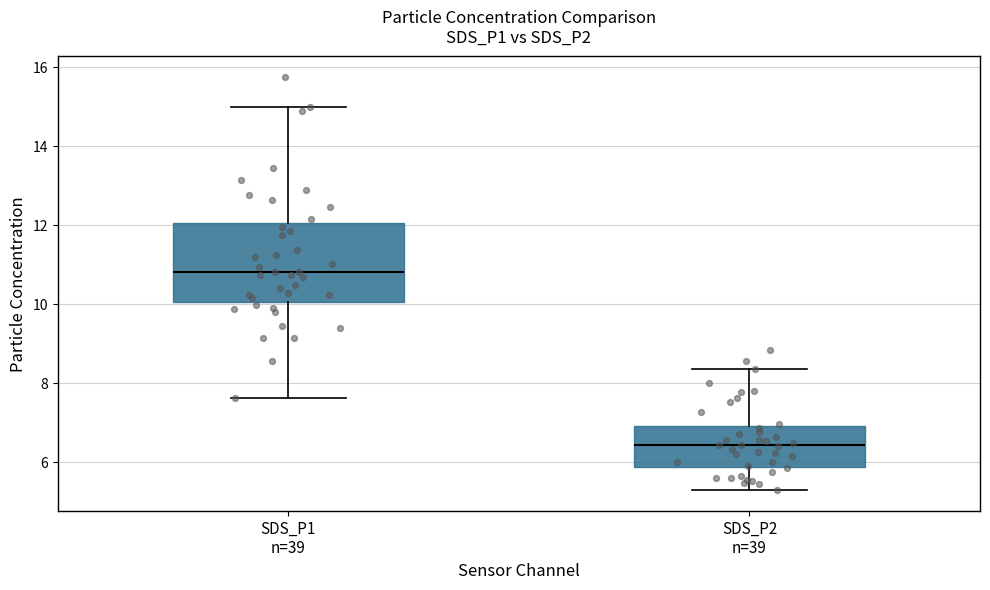

Reading left to right, read every box against the y-axis: the position of its median line, the range the box covers, and the ends of its whiskers. The values are not printed on the chart, so give them approximately, as read against the axis.

SDS_P1 n=39: median 10.8, box 10.0 to 12.0, whiskers 7.6 to 15.0
SDS_P2 n=39: median 6.4, box 5.8 to 7.0, whiskers 5.2 to 8.4